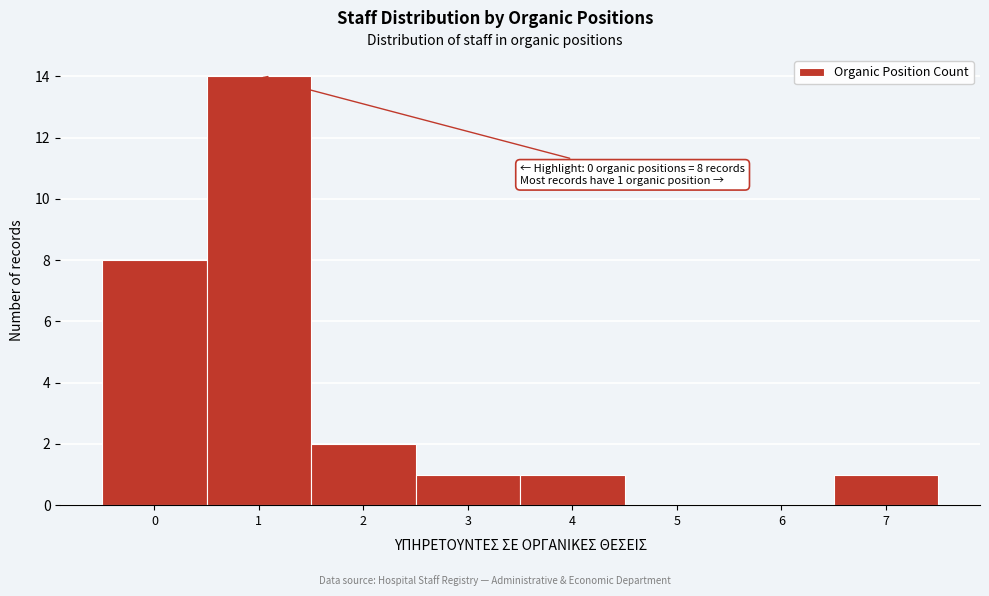

Over which range of the x-axis is the bar tallest?

0.5 to 1.5